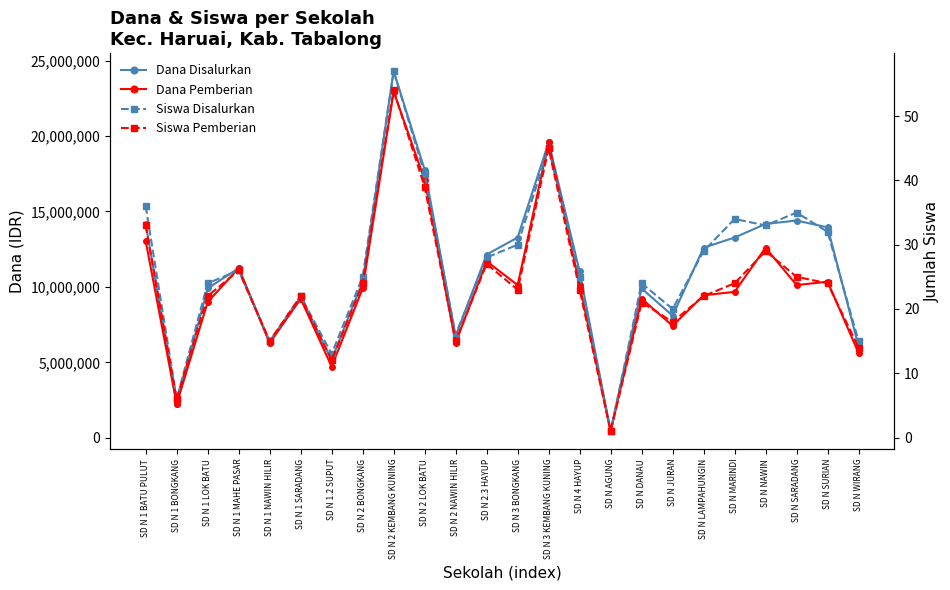

At which label does Dana Disalurkan first exceed 11250000?

SD N 1 BATU PULUT